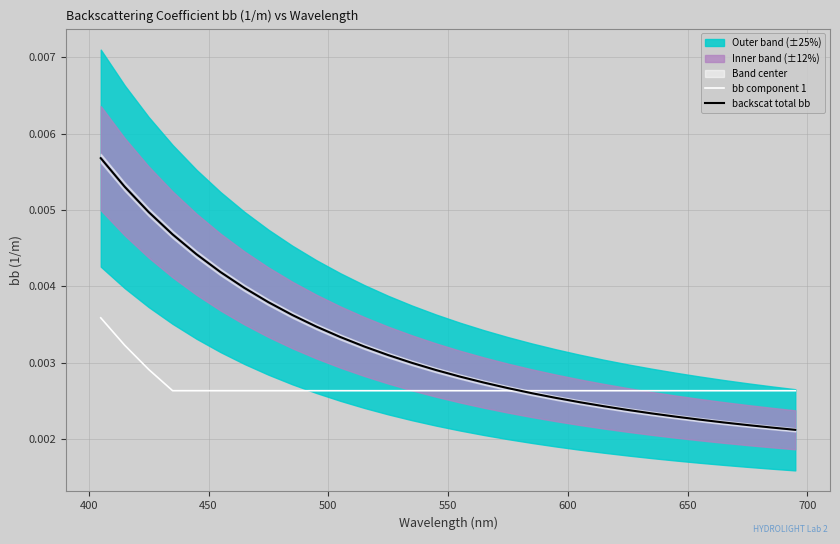

Reading left to right, extract all data points from this chart.

bb component 1: 0.0	0.0	0.0	0.0	0.0	0.0	0.0	0.0	0.0	0.0	0.0	0.0	0.0	0.0	0.0	0.0	0.0	0.0	0.0	0.0	0.0	0.0	0.0	0.0	0.0	0.0	0.0	0.0	0.0	0.0
backscat total bb: 0.0	0.0	0.0	0.0	0.0	0.0	0.0	0.0	0.0	0.0	0.0	0.0	0.0	0.0	0.0	0.0	0.0	0.0	0.0	0.0	0.0	0.0	0.0	0.0	0.0	0.0	0.0	0.0	0.0	0.0